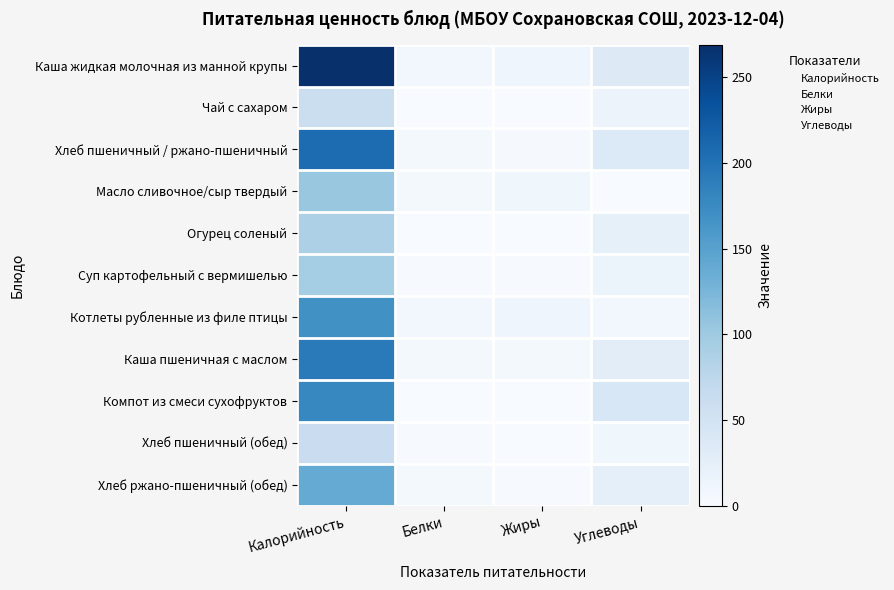

Between Калорийность and Белки, which is larger?

Калорийность